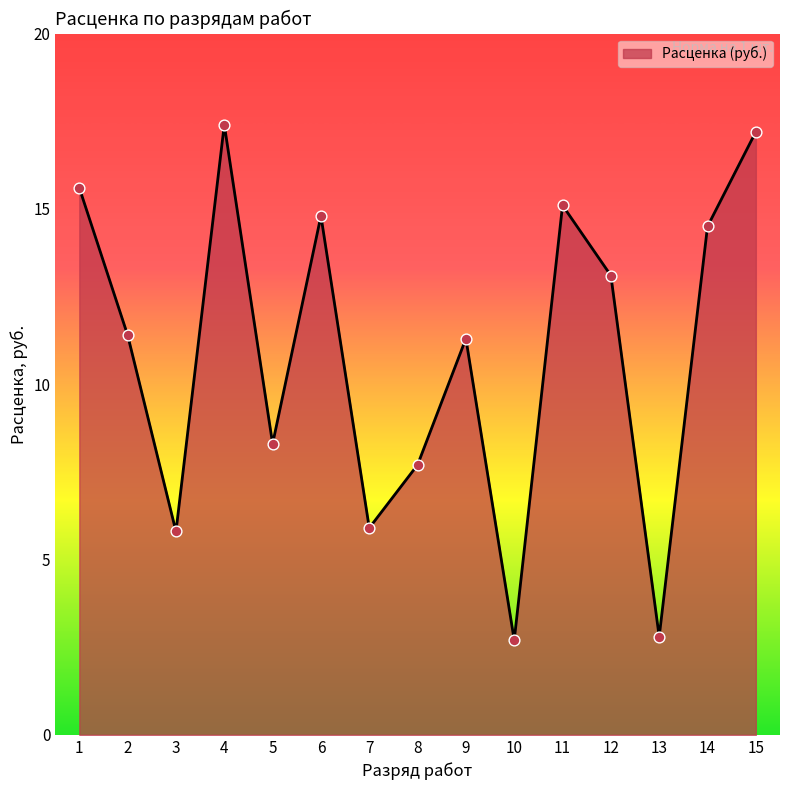

Which has a higher value, 5 or 1?

1